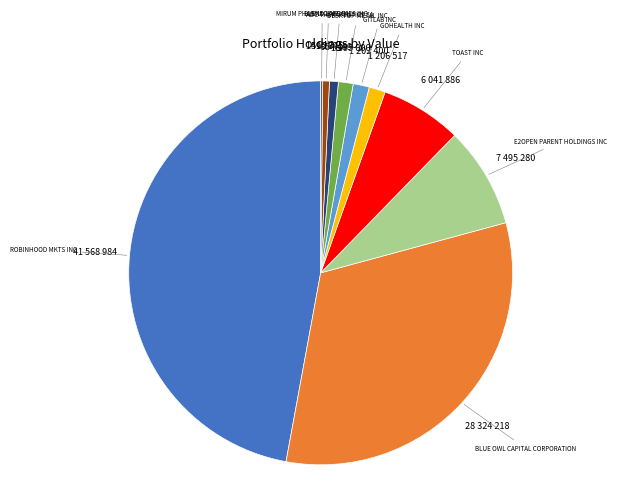

Is there any slice that represents more than half of the pie?

No